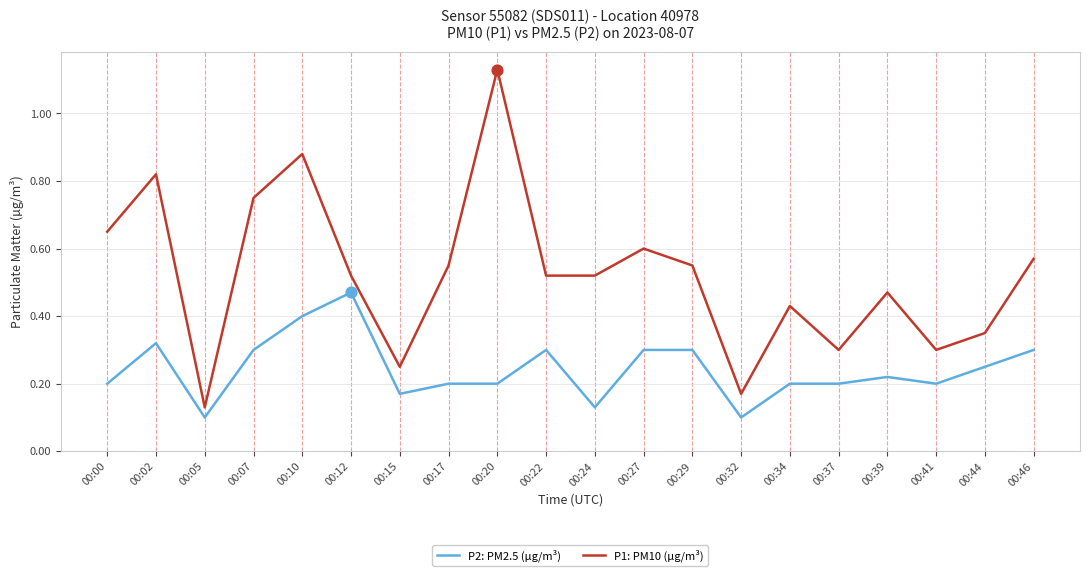

What are all the series names shown in the legend?

P2: PM2.5 (µg/m³), P1: PM10 (µg/m³)